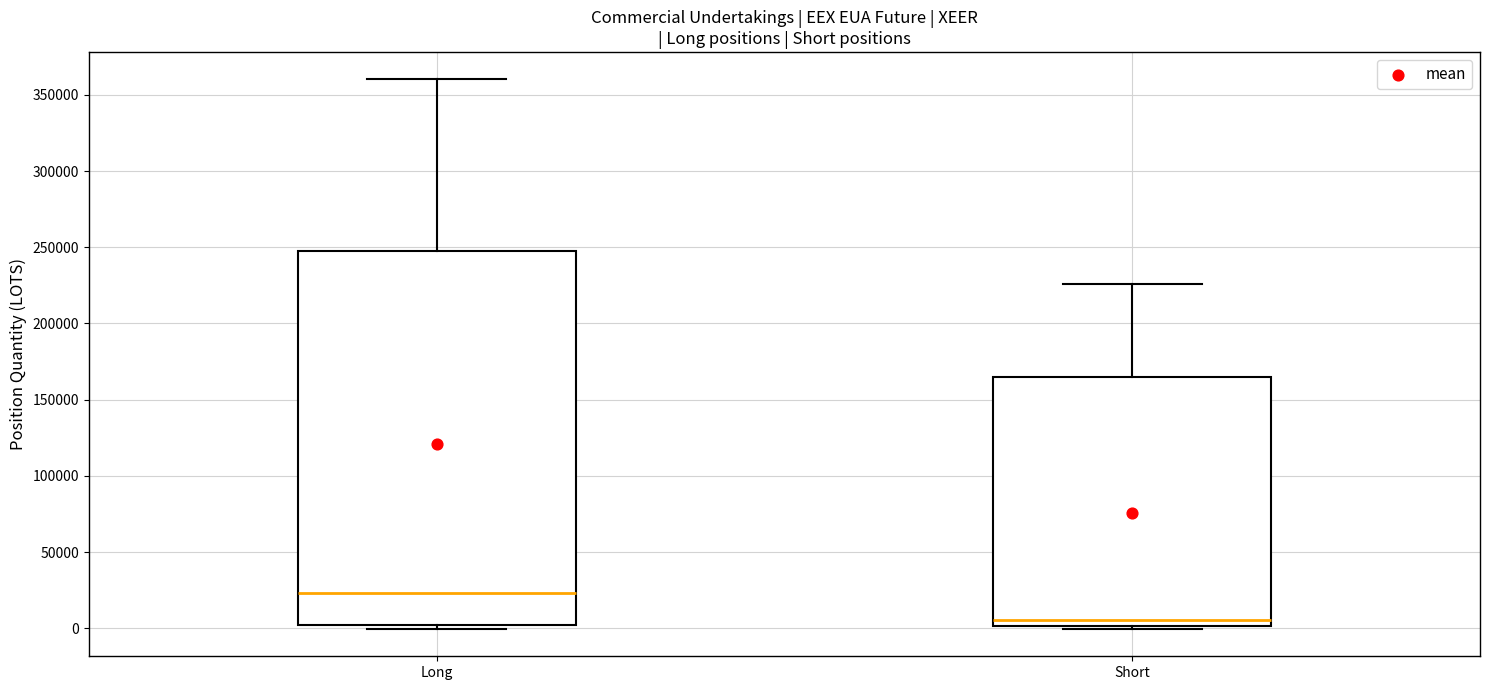

Which box is the tallest, from its lower edge to its upper edge?

Long